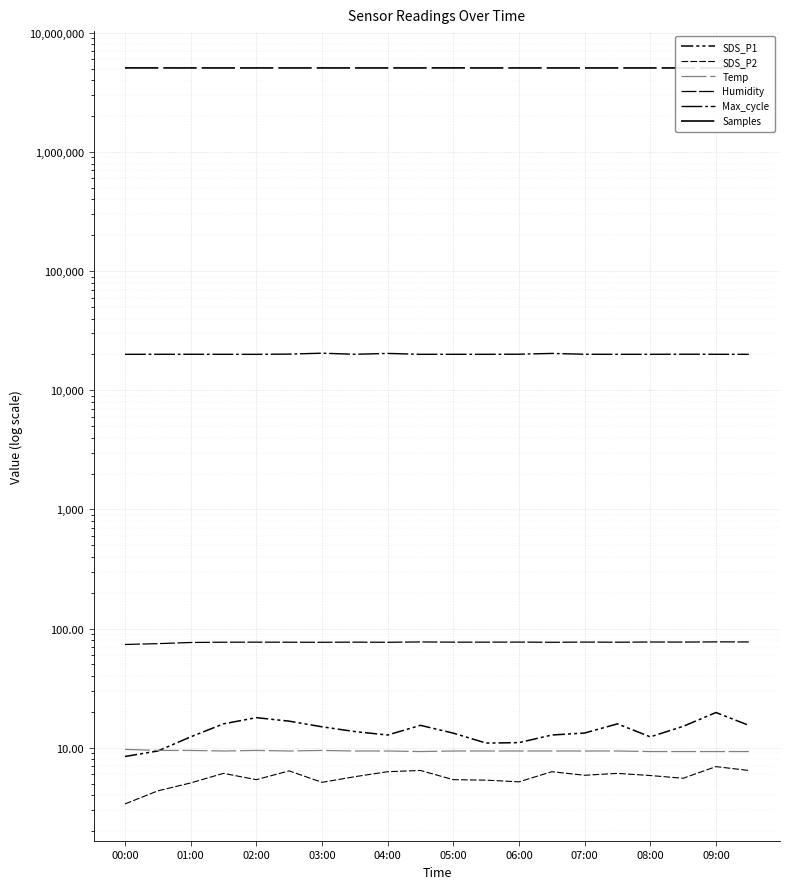

Does the chart display data point markers on the line(s)?

No